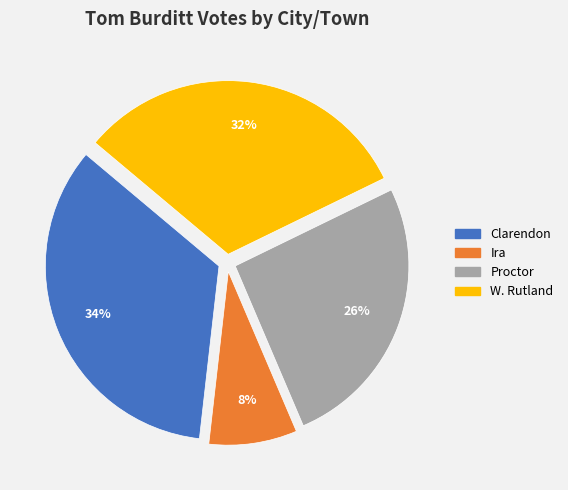

Which has a higher value, W. Rutland or Proctor?

W. Rutland